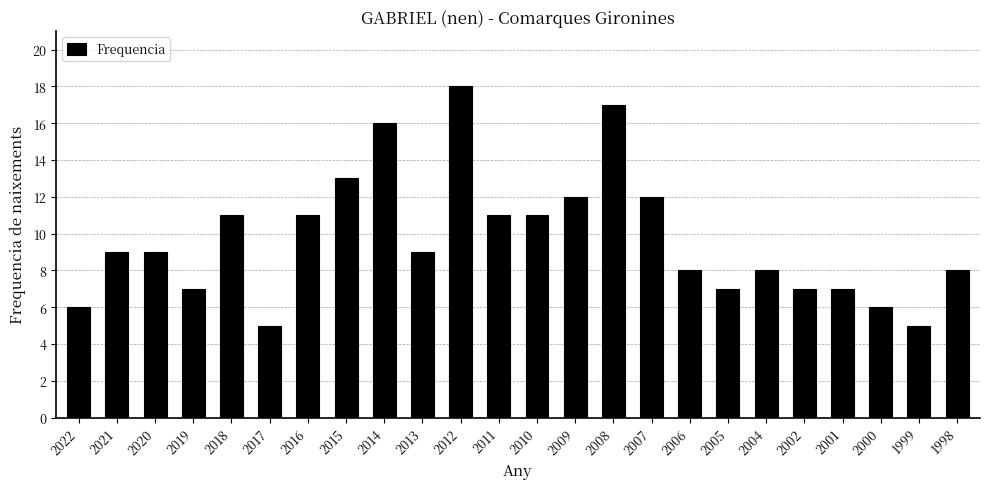

How many series are shown in this chart?

1